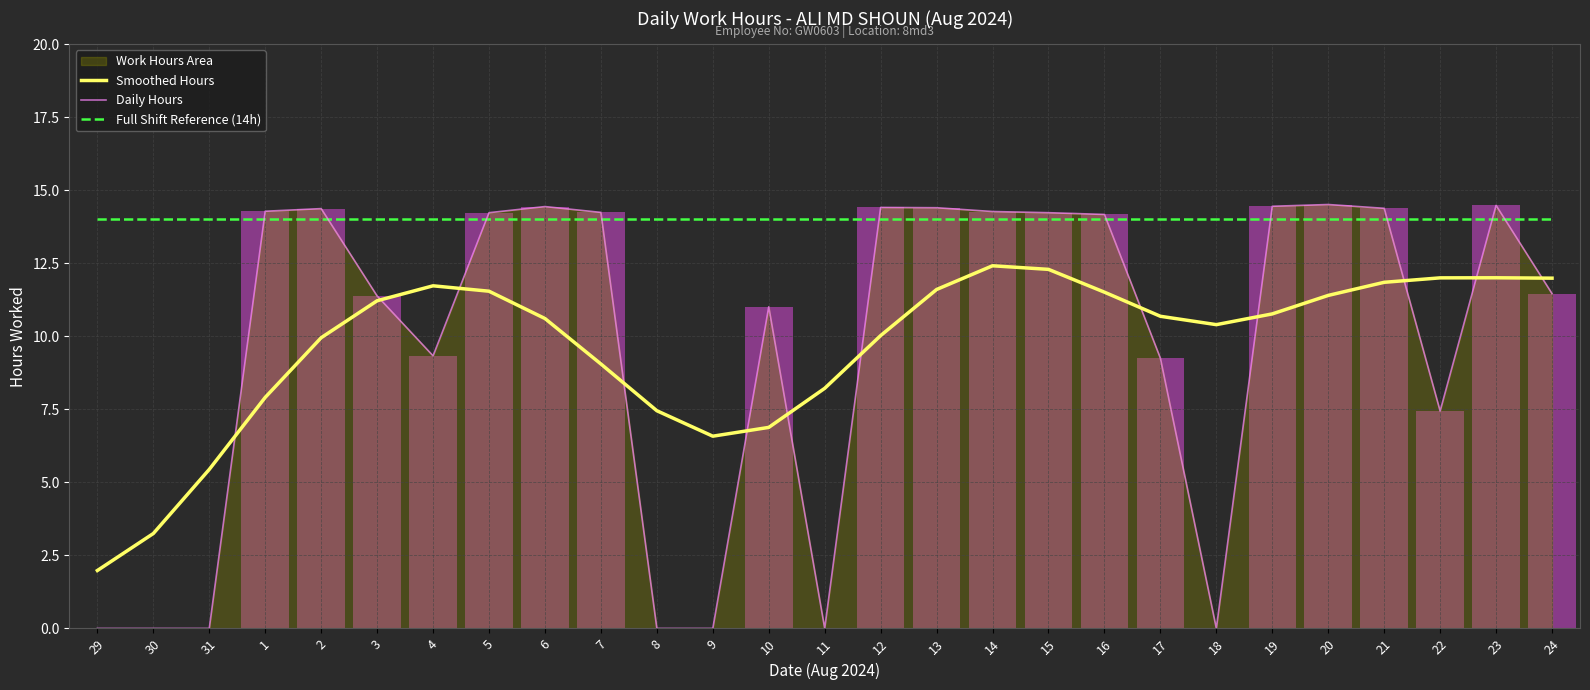

True or false: Smoothed Hours has a value of 1.7 at 30.

False